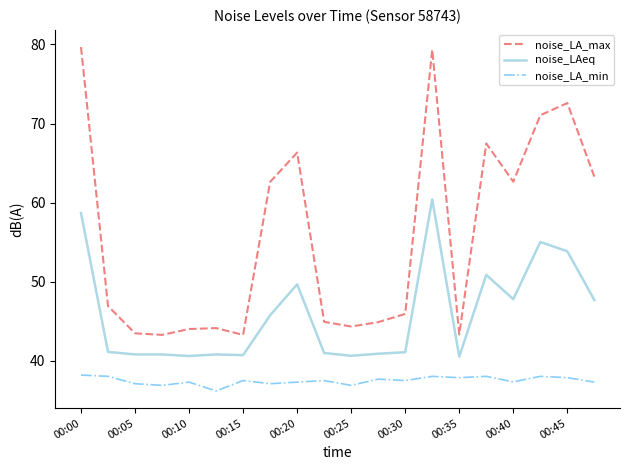

What is the maximum value shown in the chart?

79.7